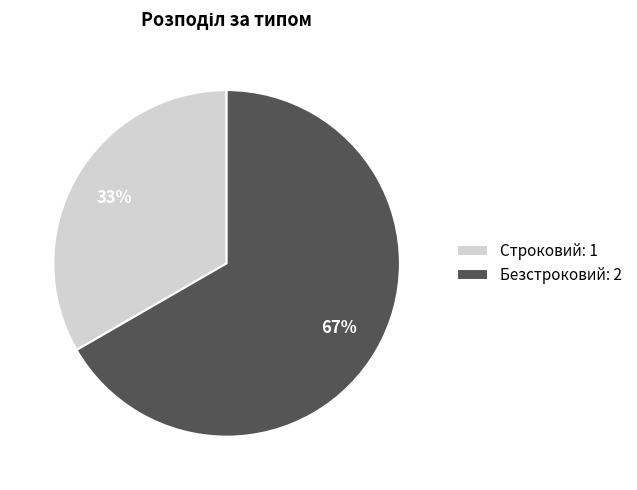

Which category has the smallest portion of the pie?

Строковий